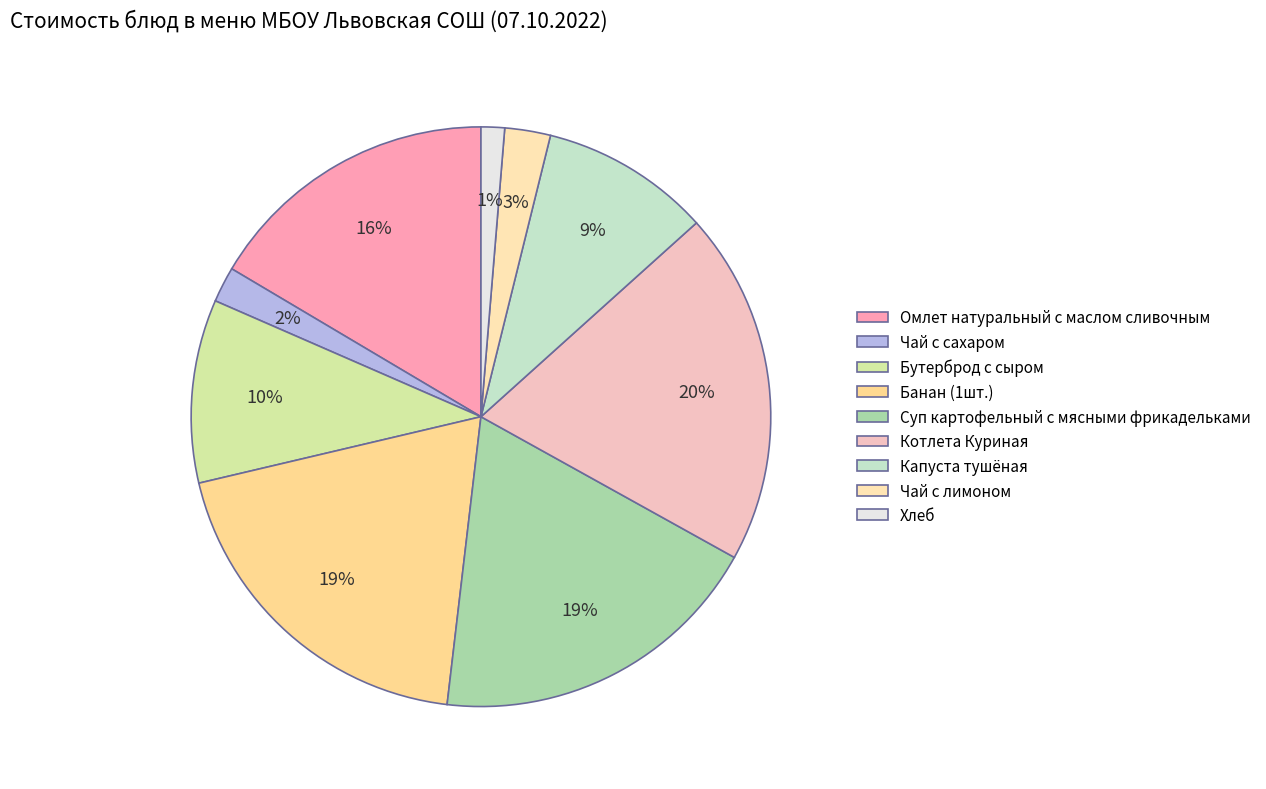

Combined, what portion of the pie is Бутерброд с сыром and Котлета Куриная?

30.0%